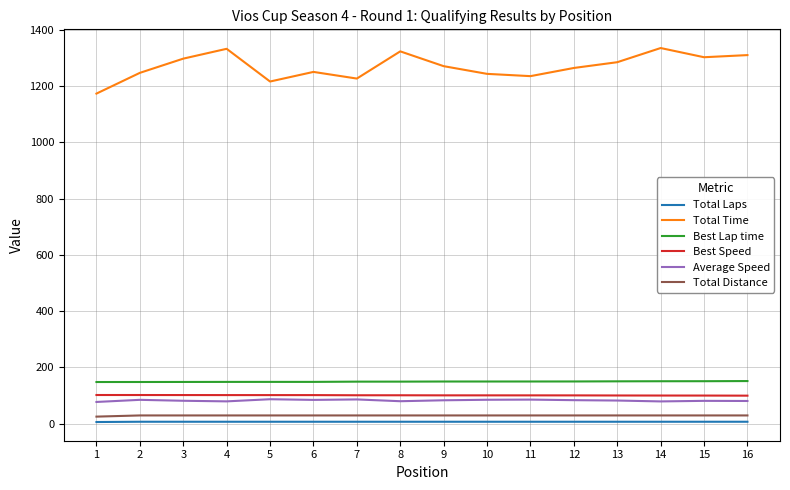

Between 7 and 16, which series saw the biggest shift?

Total Time